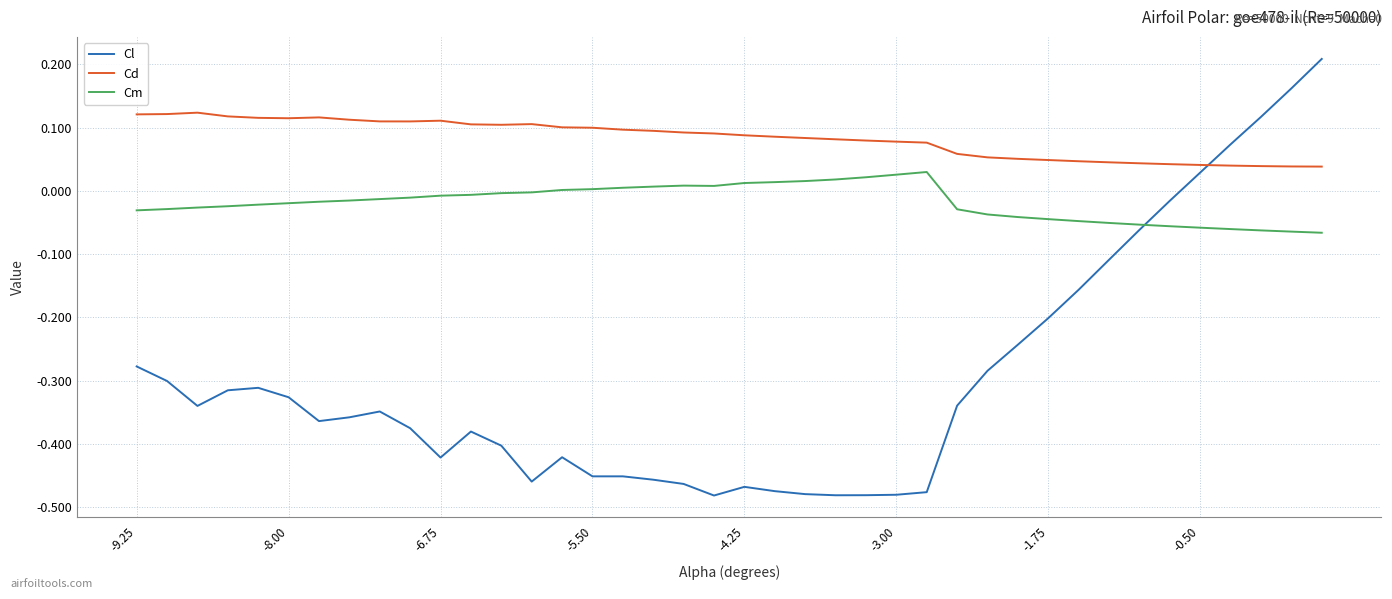

Which series has the largest total across all categories?

Cd